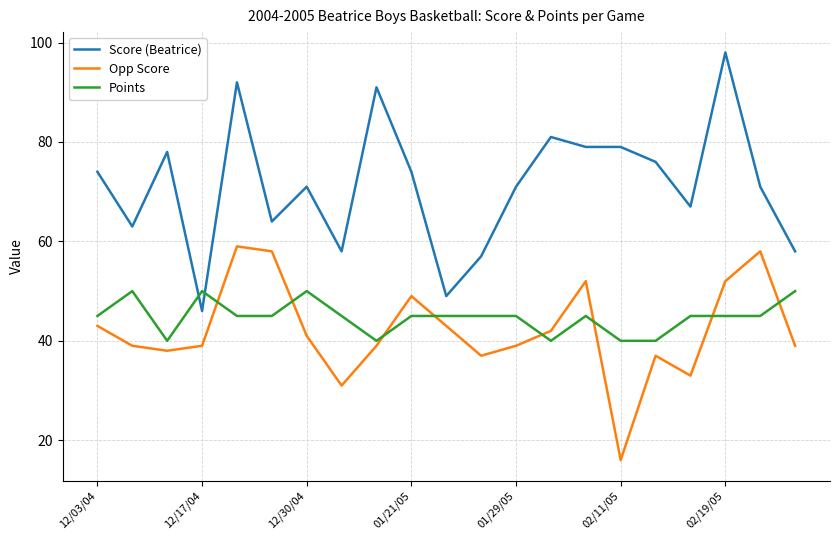

What is the average value of the Opp Score series?

42